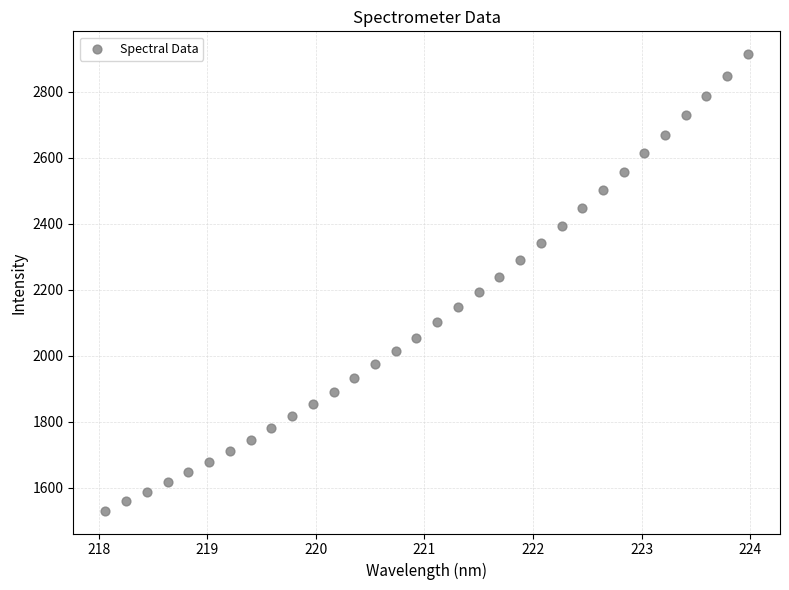

What is the range of X values (max minus min)?

5.9